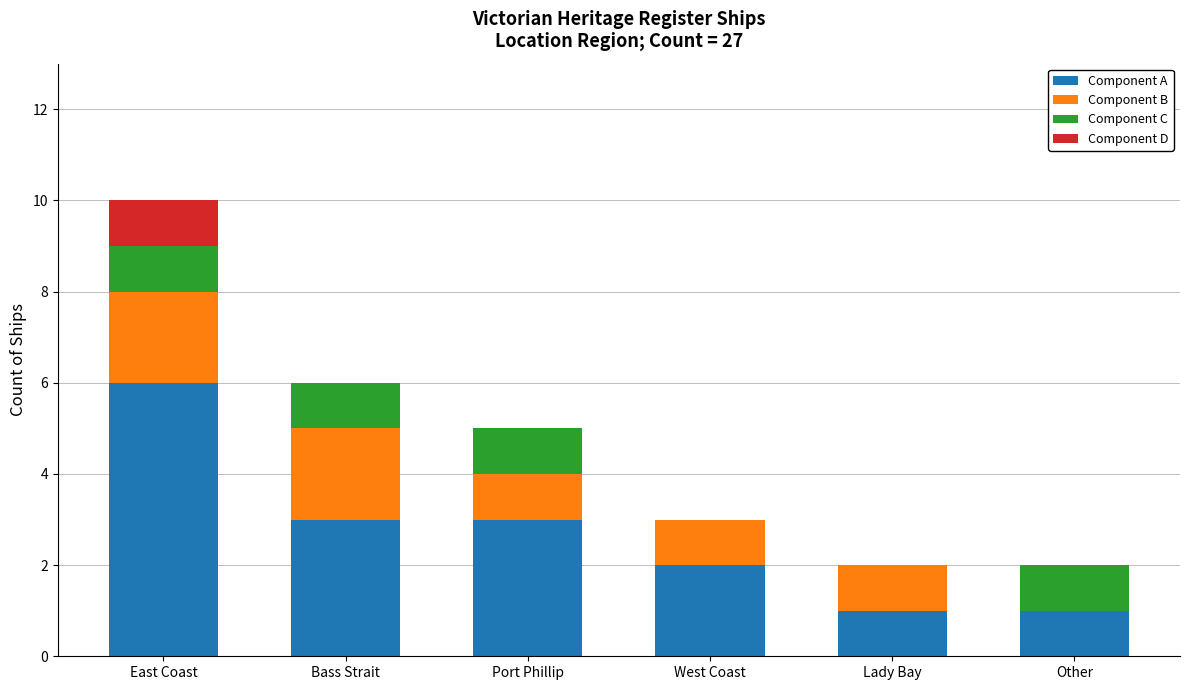

Reading left to right, transcribe the values for Component A.

East Coast=6	Bass Strait=3	Port Phillip=3	West Coast=2	Lady Bay=1	Other=1